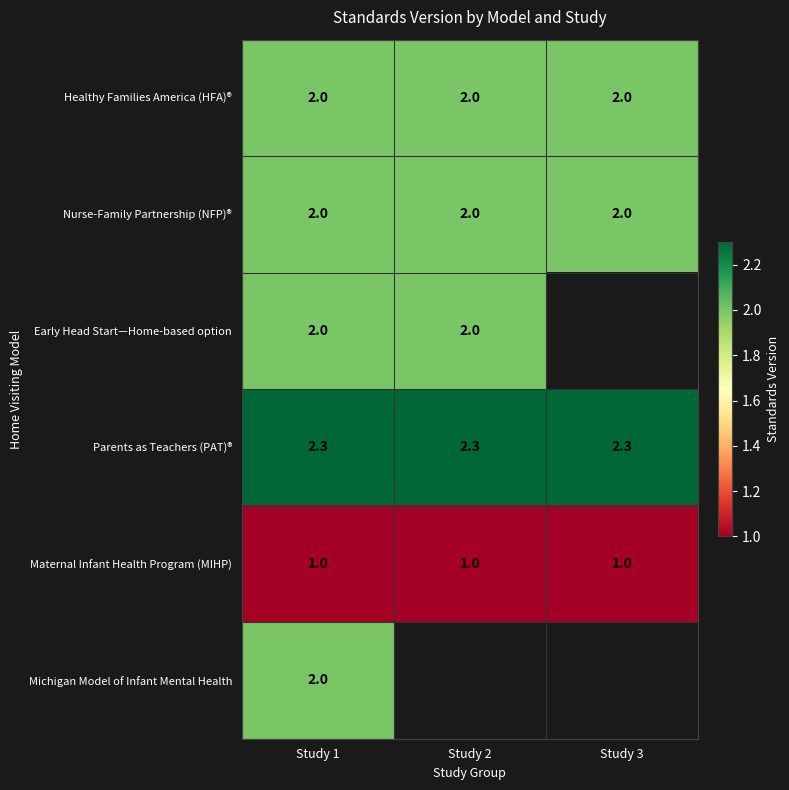

Is the value of Maternal Infant Health Program (MIHP) at Study 3 greater than the value of Healthy Families America (HFA)® at Study 2?

No